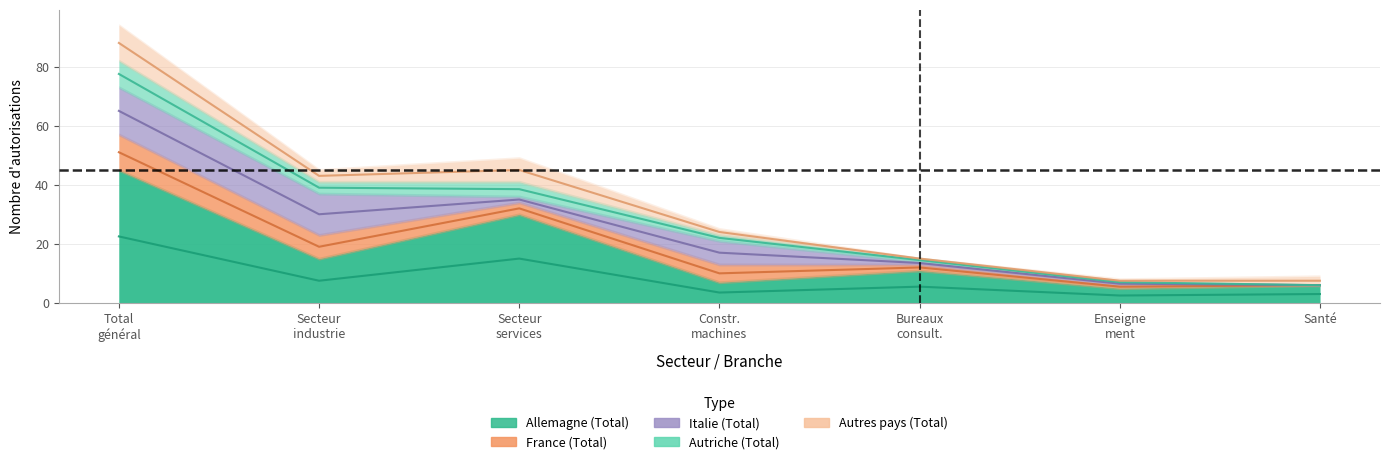

Rank the categories by Allemagne (Total) value from lowest to highest.

Enseignement, Santé et service vétérinaire, Construction de machines et de véhicules, Bureaux de consultation, informatique, Total 2 Secteur industrie et métiers, Total 3 Secteur services, Total général